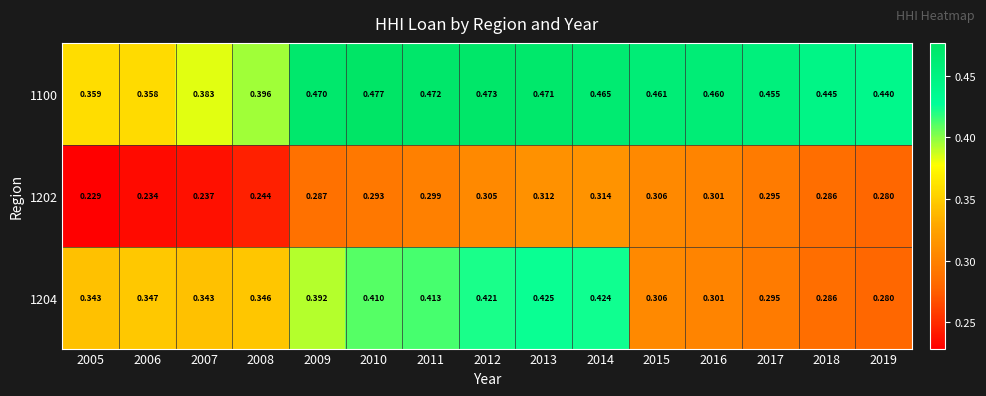

Which label corresponds to the smallest value in the chart?

2005